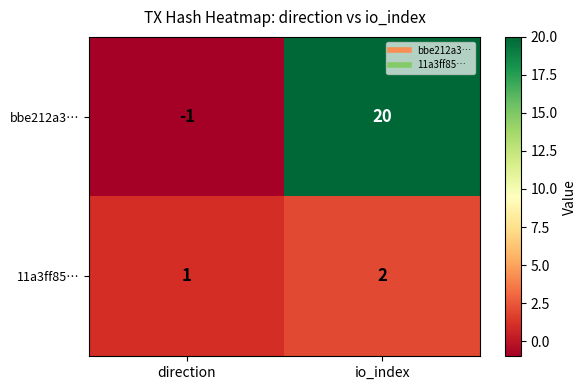

Which category has the highest value across all series?

io_index